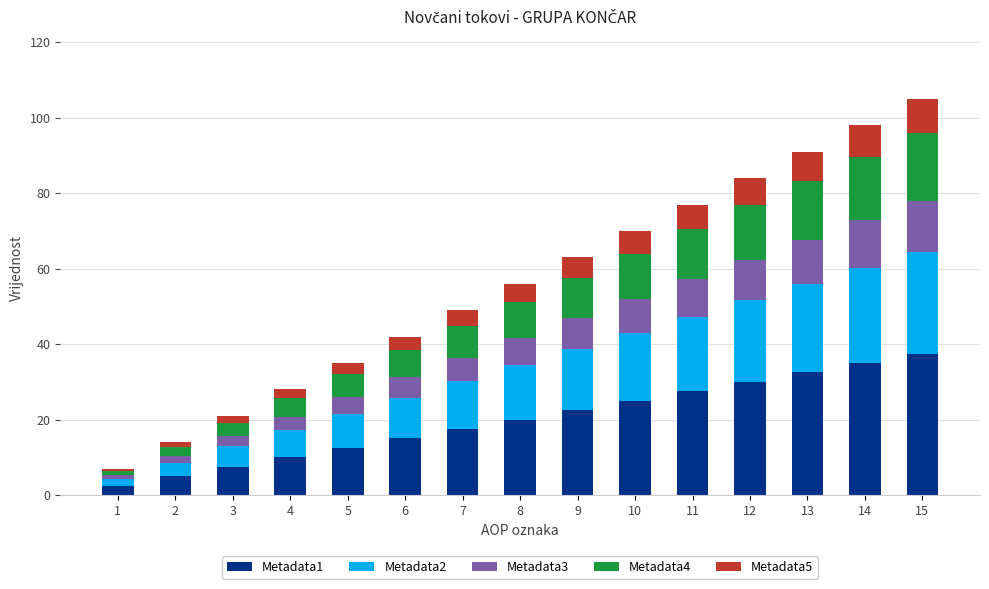

The value of Metadata1 at 1 is 2.5. True or false?

True